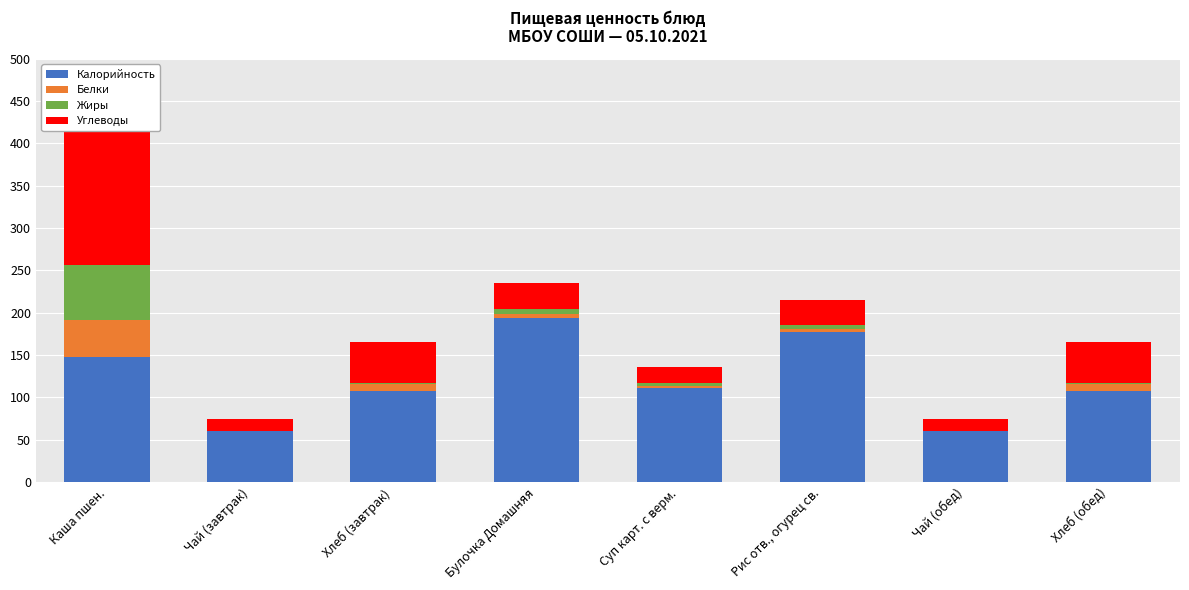

What are all the series names shown in the legend?

Калорийность, Белки, Жиры, Углеводы